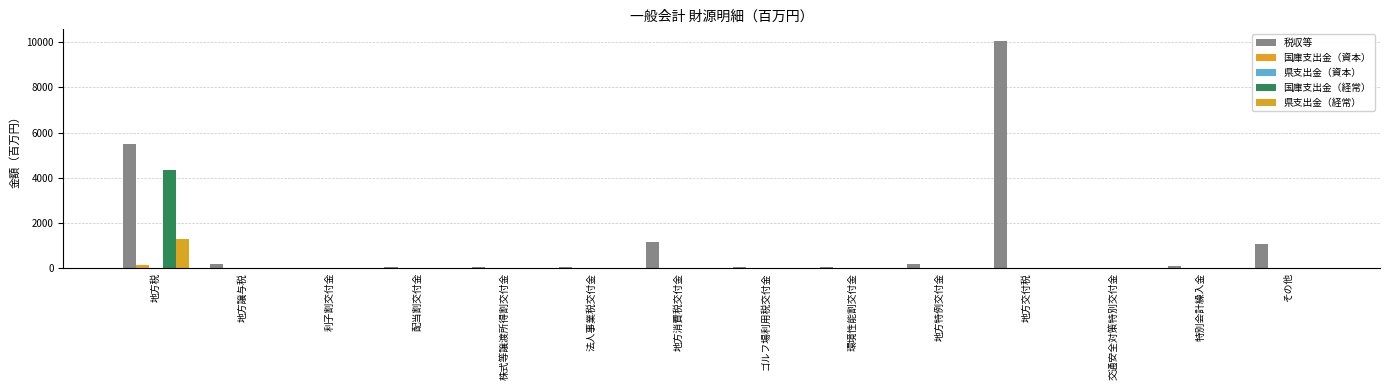

Is the value of 国庫支出金（経常） at 法人事業税交付金 greater than the value of 税収等 at 地方譲与税?

No